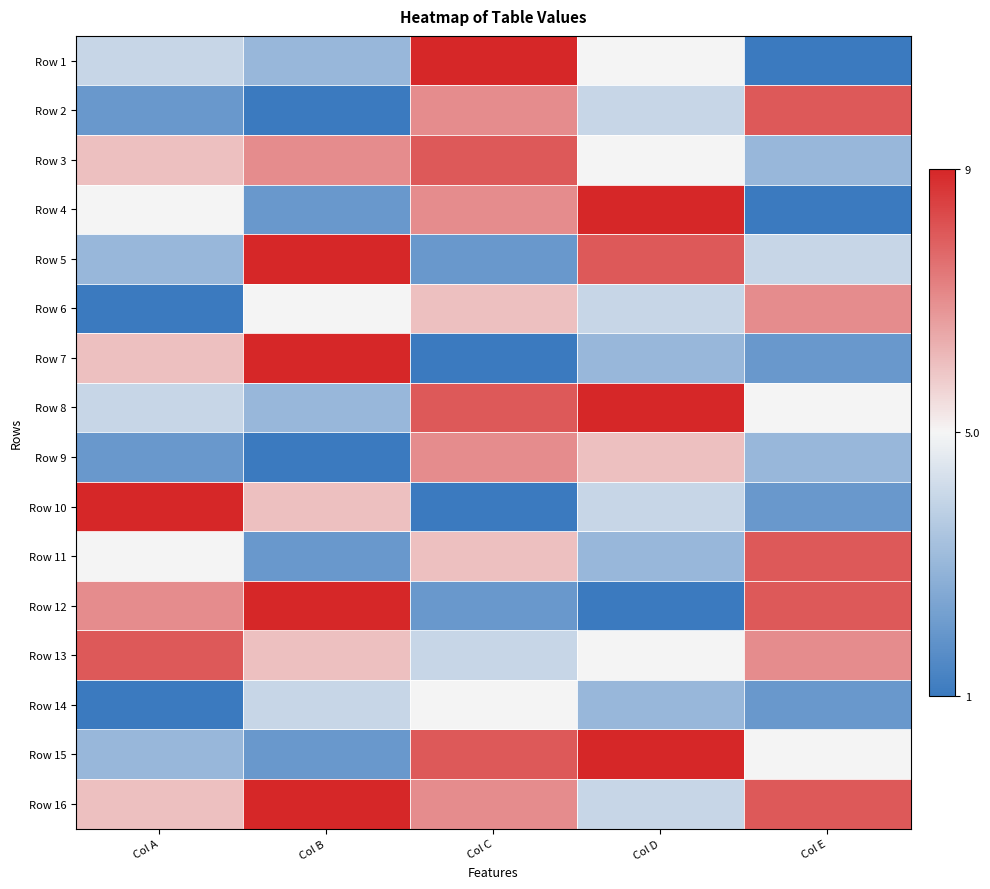

Count the number of categories in the chart.

5